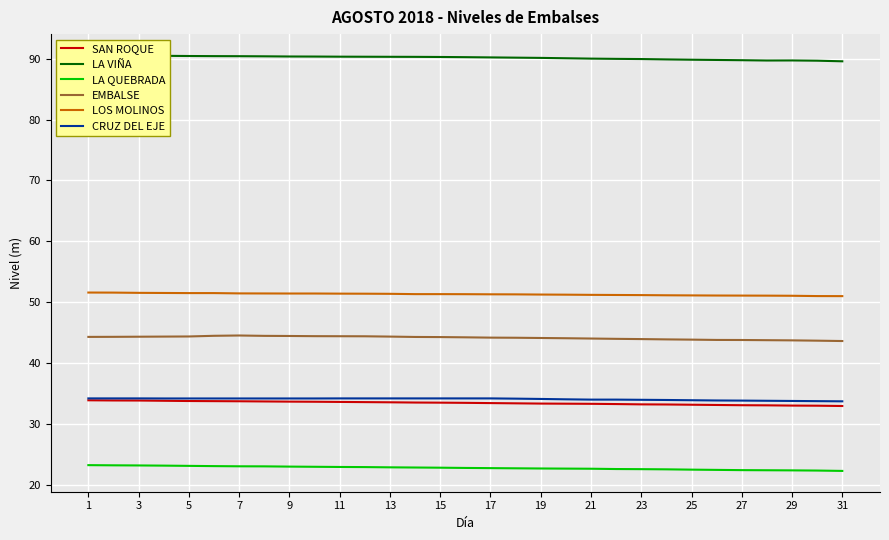

True or false: EMBALSE and LOS MOLINOS cross at least once.

False